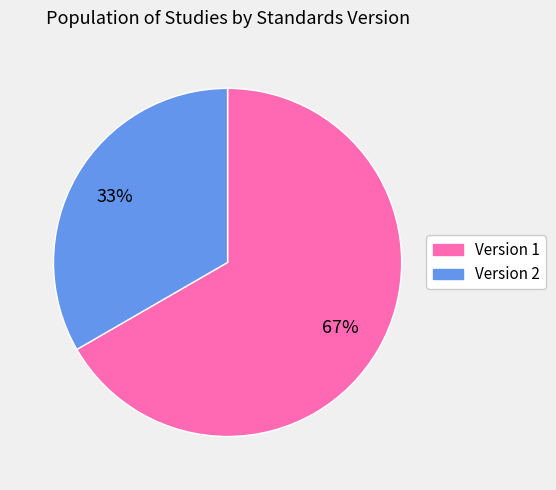

To the nearest percent, what is the average slice percentage?

50%